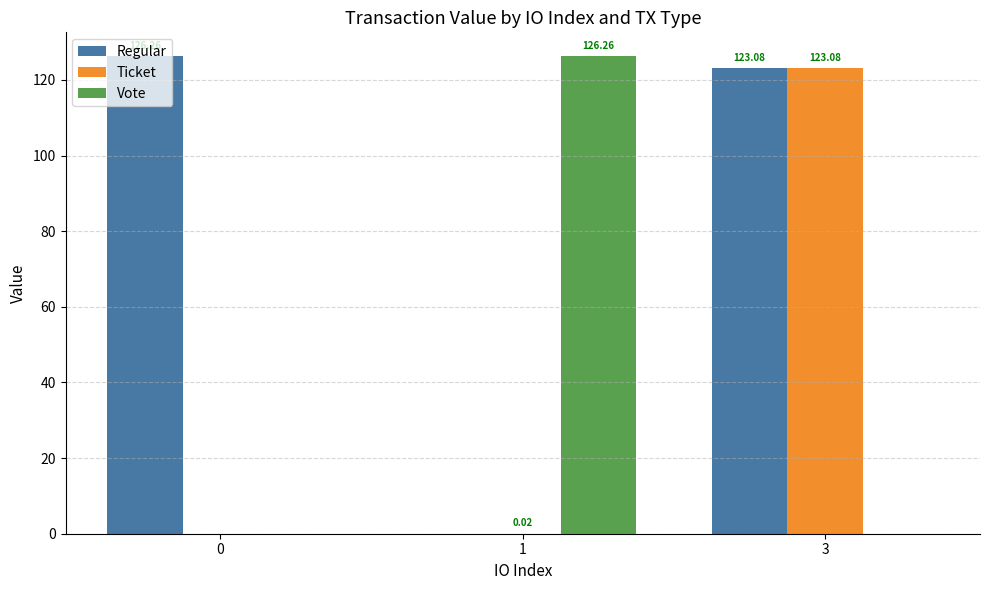

Which series changed the most between 0 and 3?

Ticket